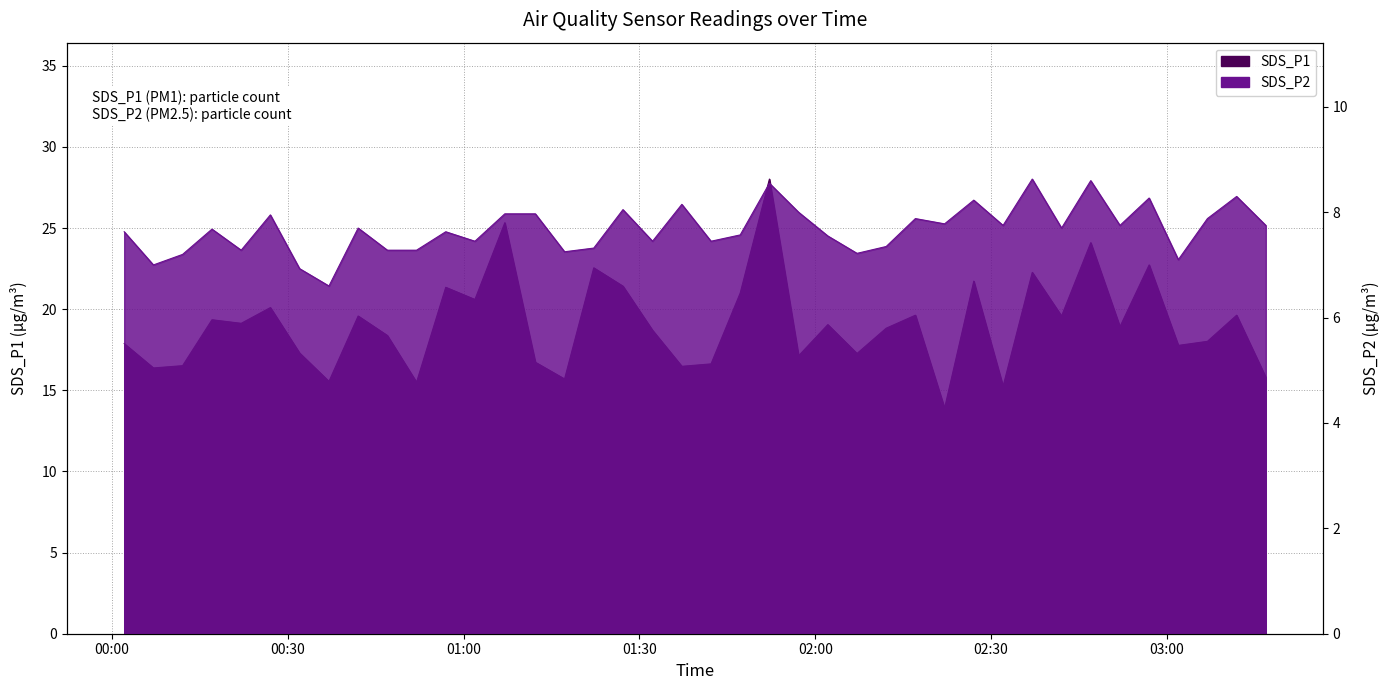

Rank the series by their average value, from highest to lowest.

SDS_P1, SDS_P2